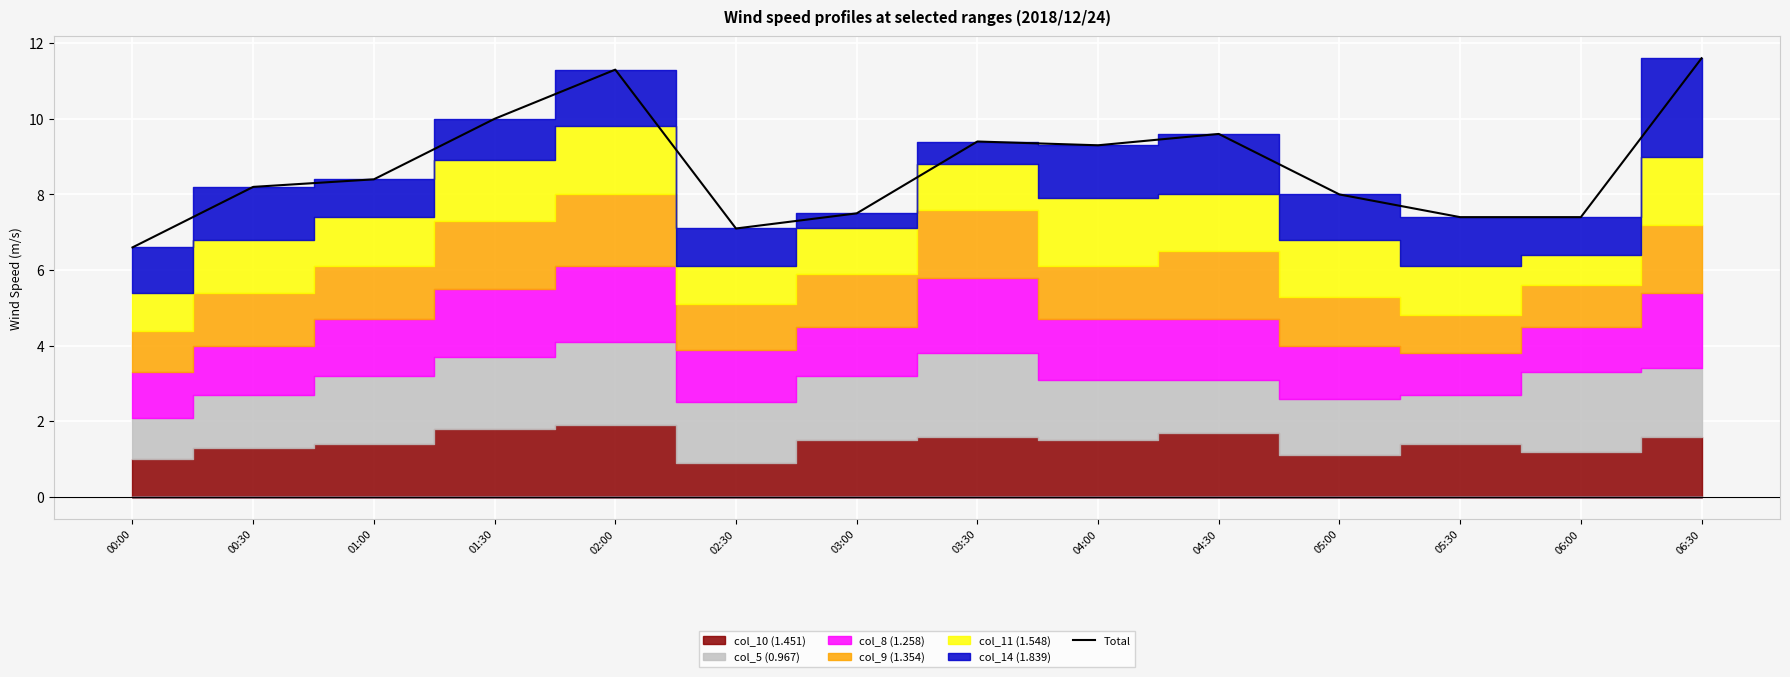

Reading left to right, extract all data points from this chart.

00:00=6.6	00:30=8.2	01:00=8.4	01:30=10.0	02:00=11.3	02:30=7.1	03:00=7.5	03:30=9.4	04:00=9.3	04:30=9.6	05:00=8.0	05:30=7.4	06:00=7.4	06:30=11.6